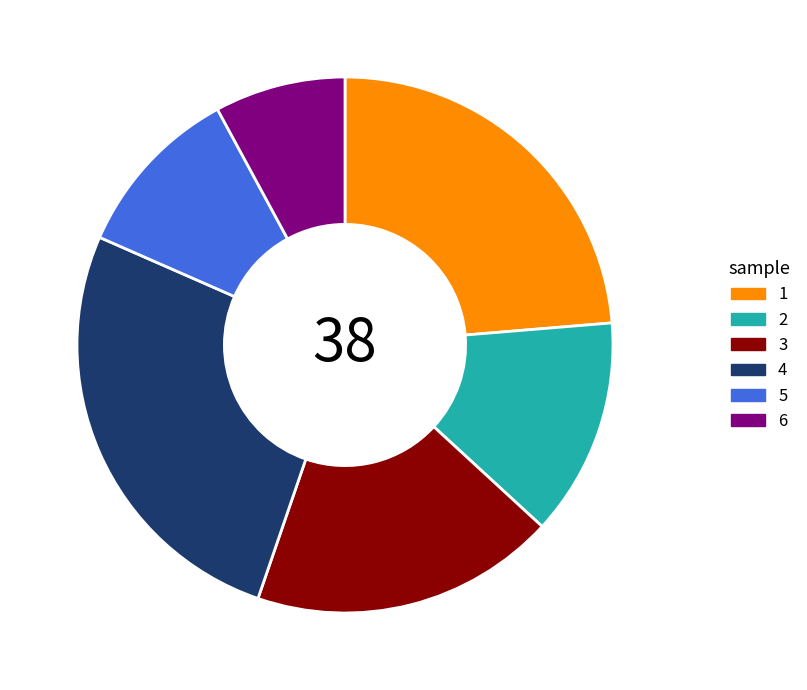

Which category has the biggest portion of the pie?

4